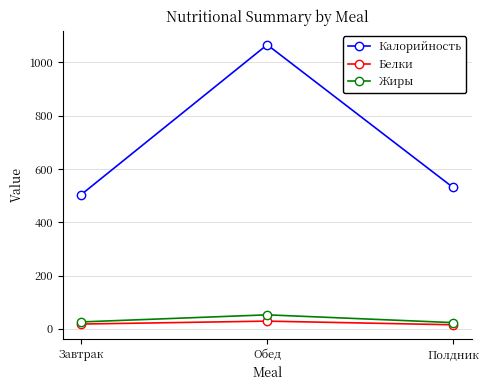

The Калорийность series shows 530.4 at Полдник. True or false?

True